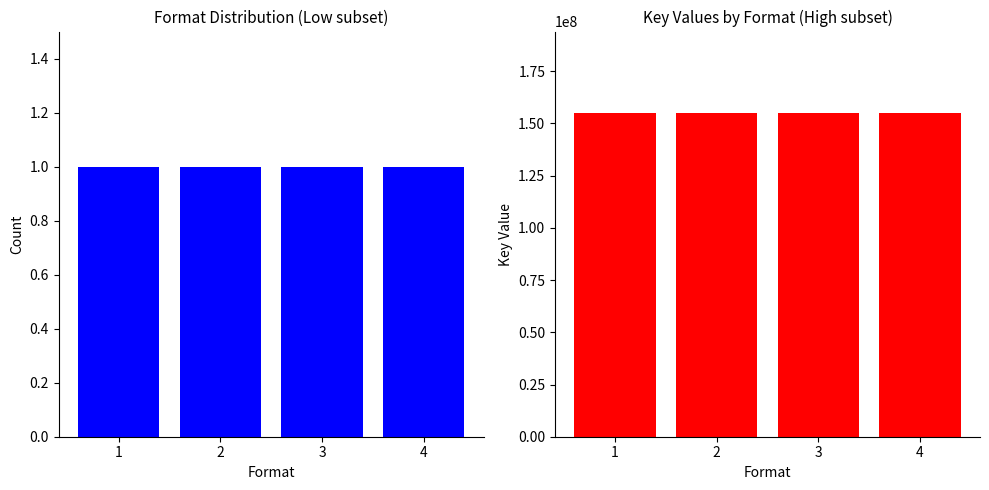

Reading right to left, list all the values displayed in this chart.

Format Count: 4=1	3=1	2=1	1=1
Key Value: 4=155202826	3=155202826	2=155202826	1=155202826